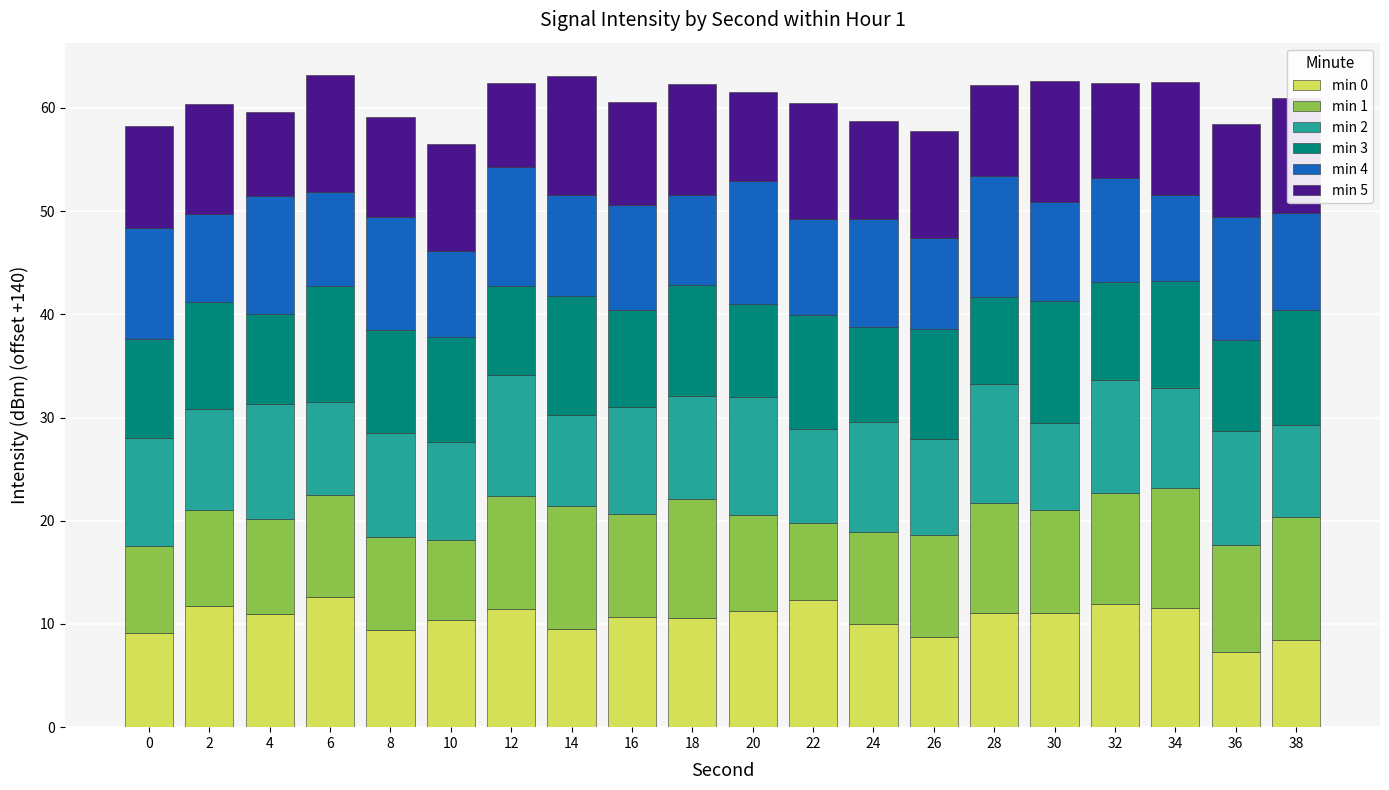

What is the maximum value for min 0?

12.6